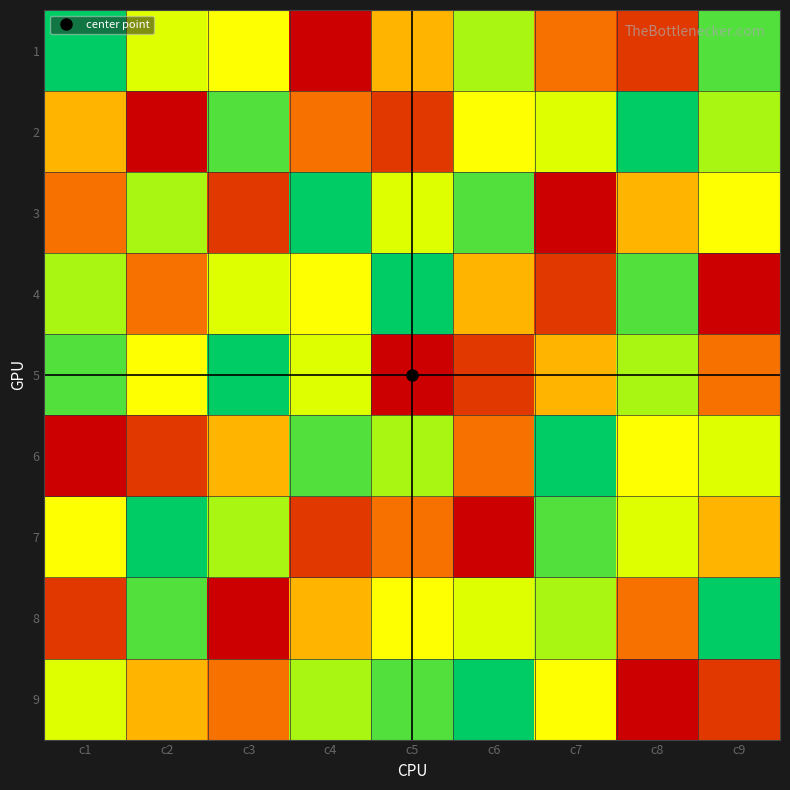

Which series changed the most between c4 and c8?

2